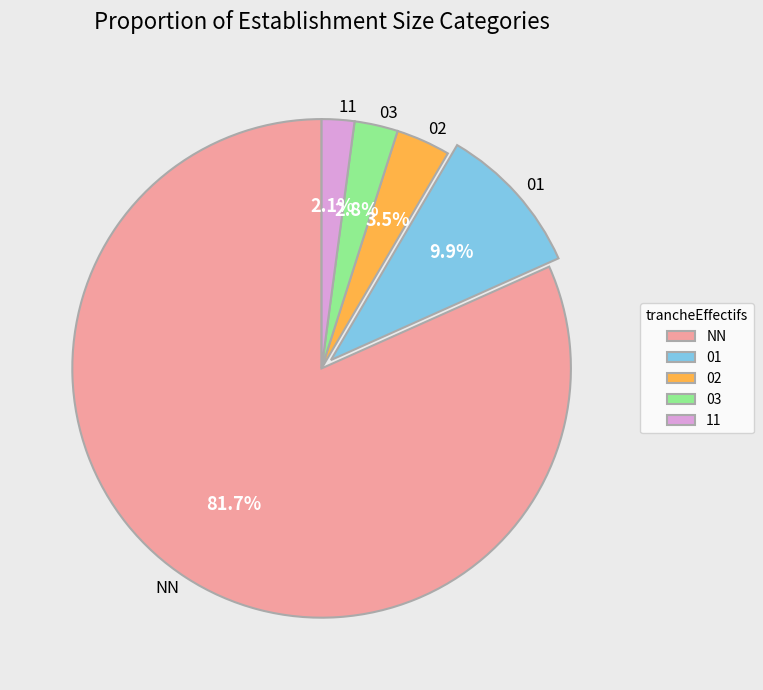

How many slices are in this pie chart?

5